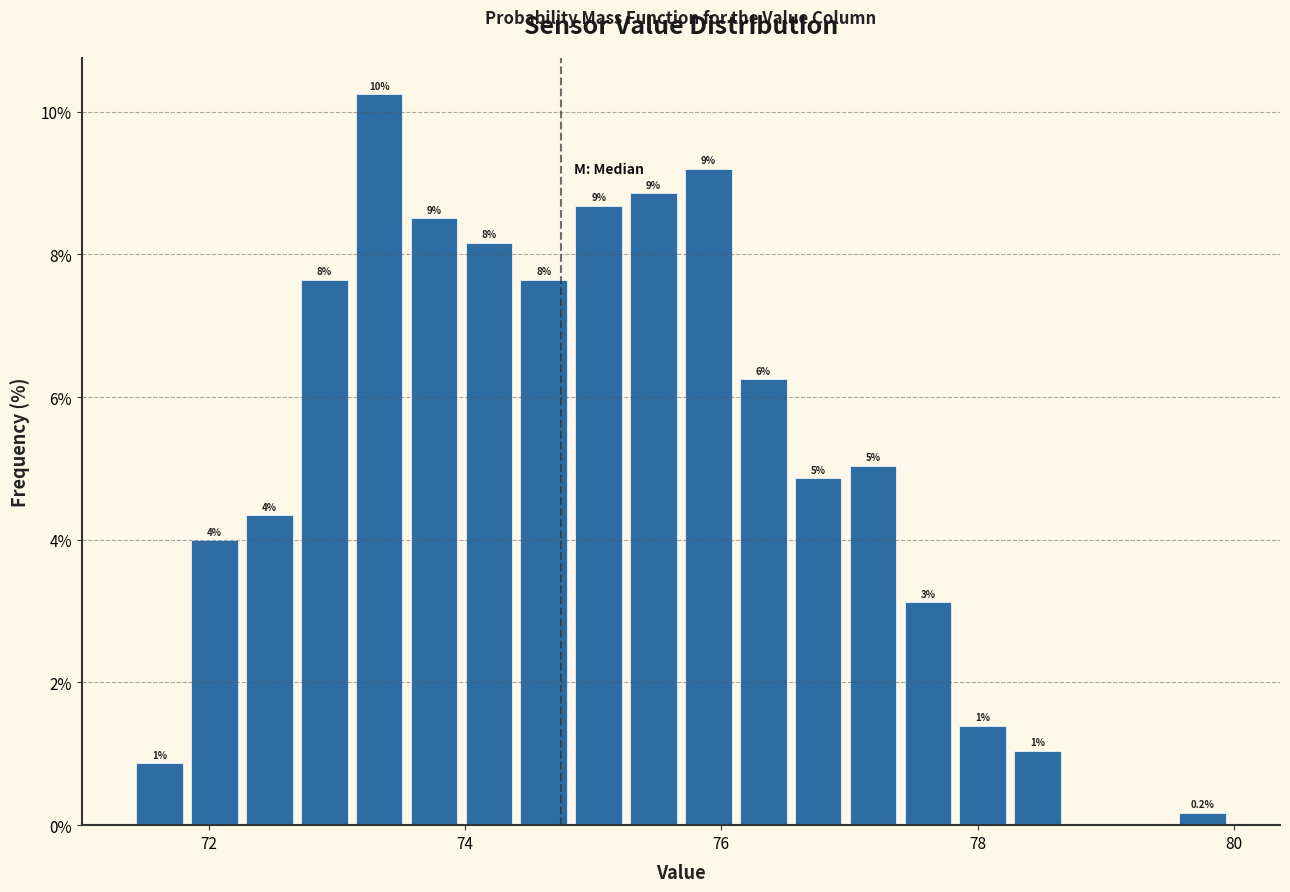

Around what value on the x-axis is the tallest bar? Give the approximate position of its centre, as read against the axis.

73.4